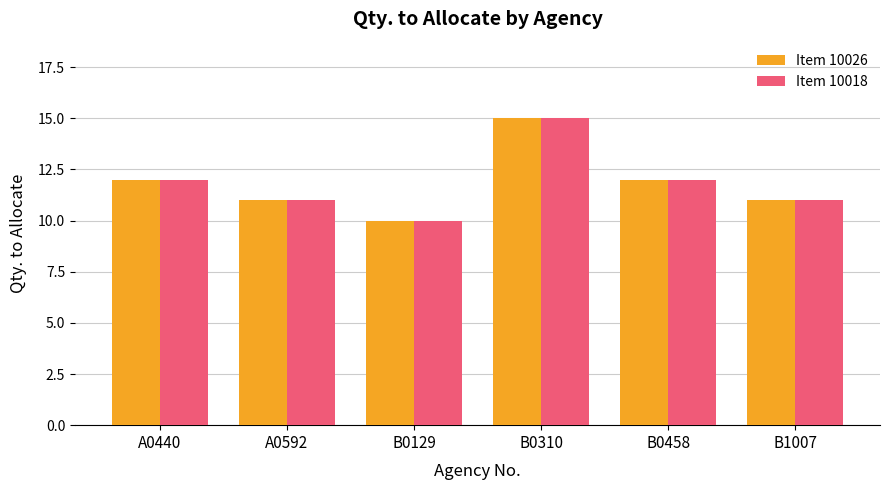

Count the number of data series in this chart.

2